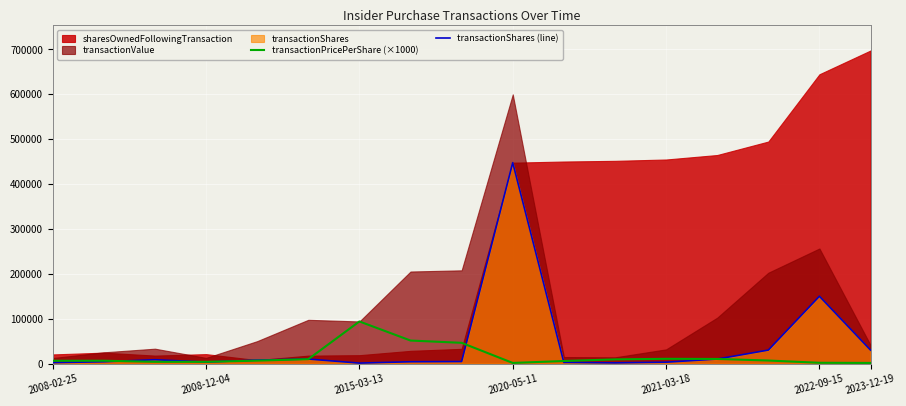

What is the average value of the transactionPricePerShare (×1000) series?

16156.0